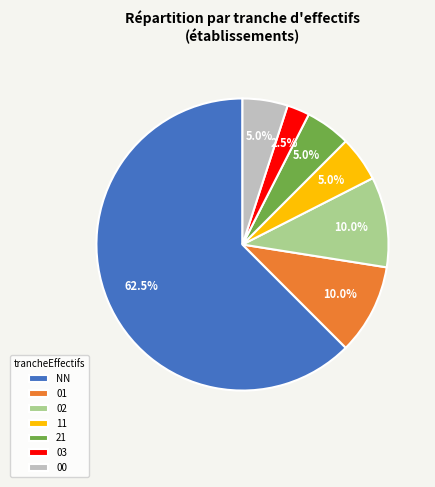

Which slice is the smallest?

03